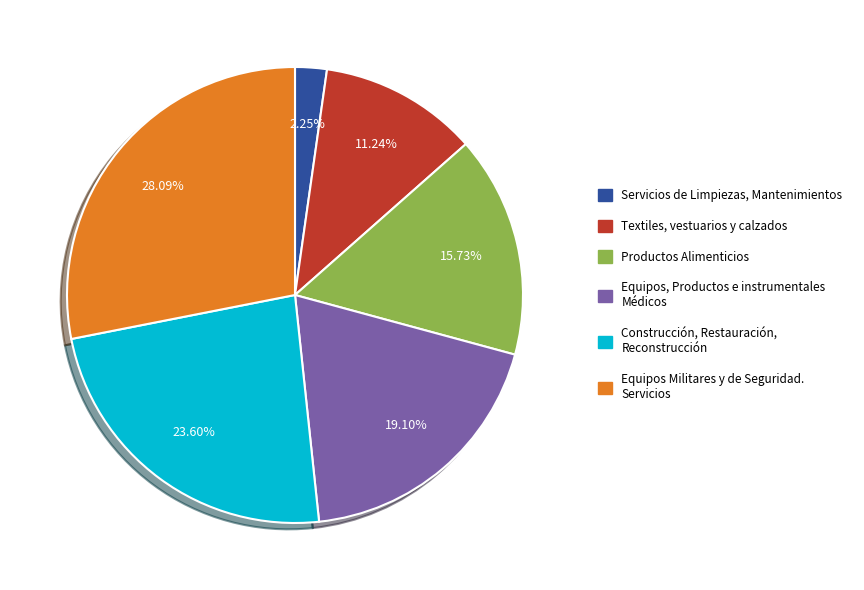

What is the total percentage of Equipos Militares y de Seguridad. Servicios and Construcción, Restauración, Reconstrucción?

51.7%